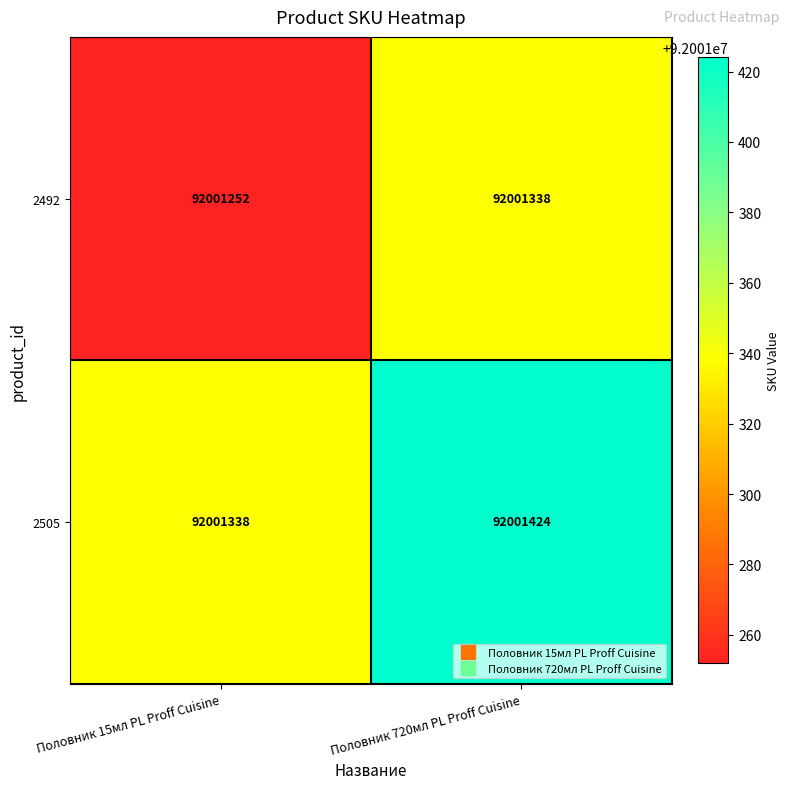

What is the difference between the highest and lowest values at Половник 720мл PL Proff Cuisine?

86